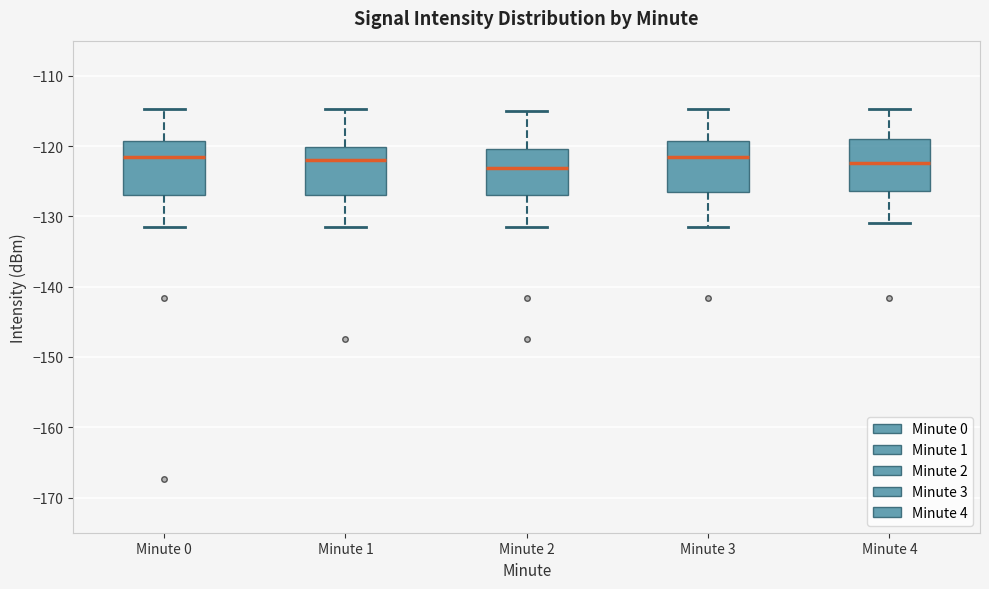

Where is the upper edge of the box for Minute 4 on the y-axis? The values are not printed on the chart, so give them approximately, as read against the axis.

-119